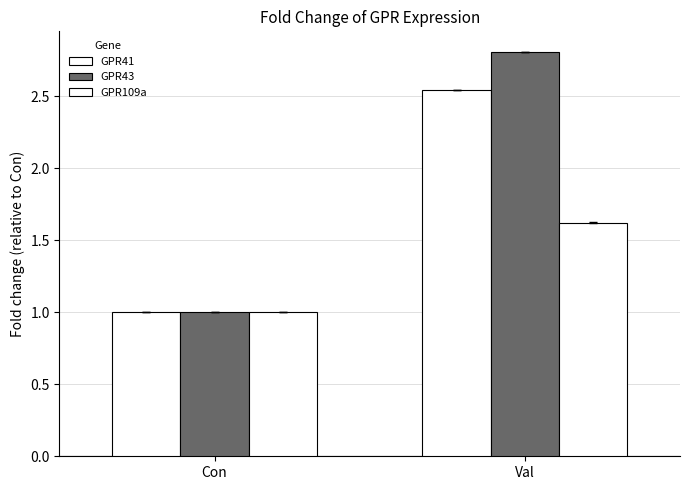

At how many categories does at least one series exceed 1?

1